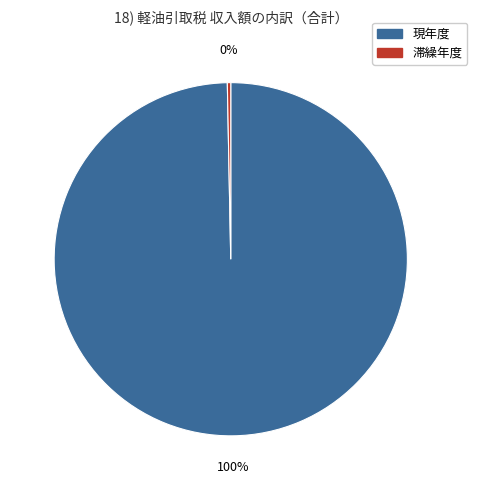

How many slices are in this pie chart?

2